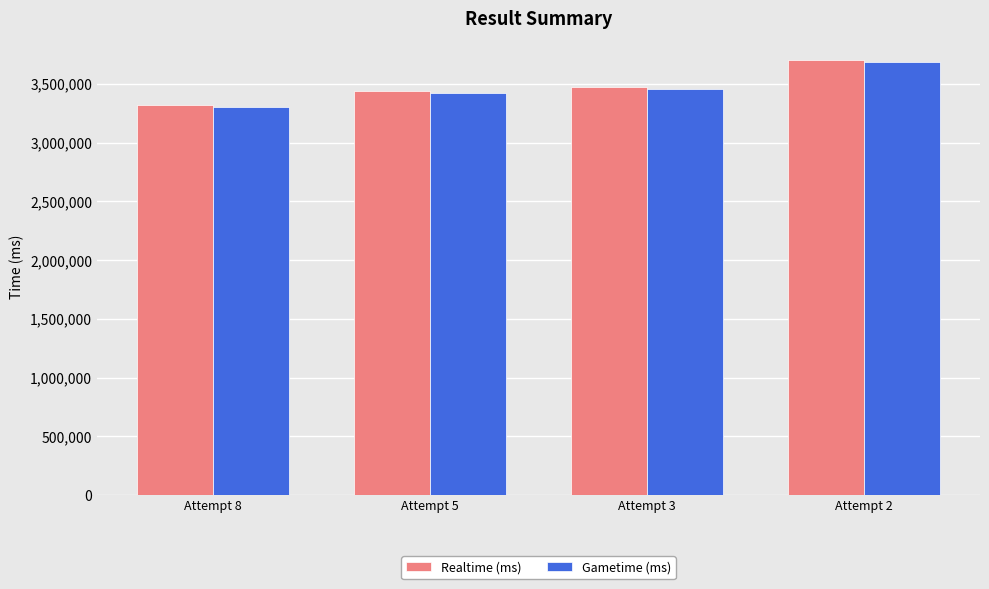

The value of Gametime (ms) at Attempt 3 is 3458068. True or false?

True